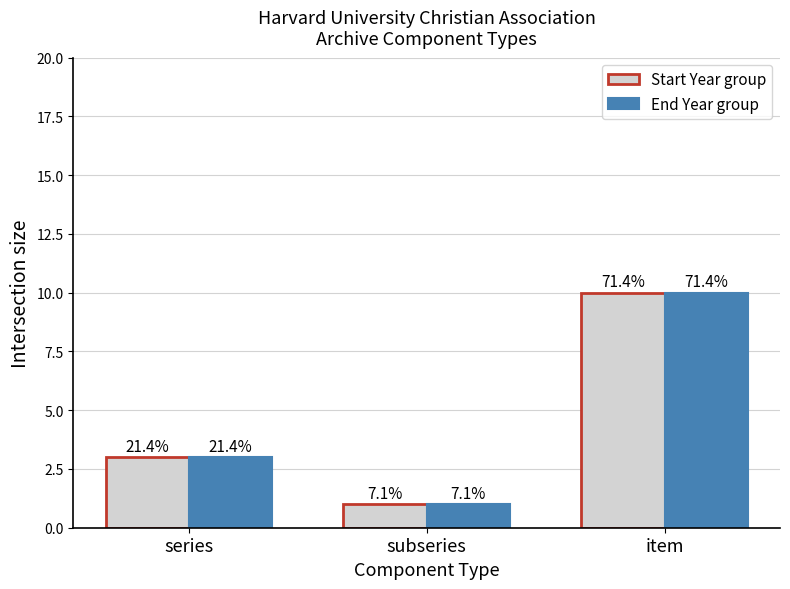

Which series has the widest spread of values?

Start Year group